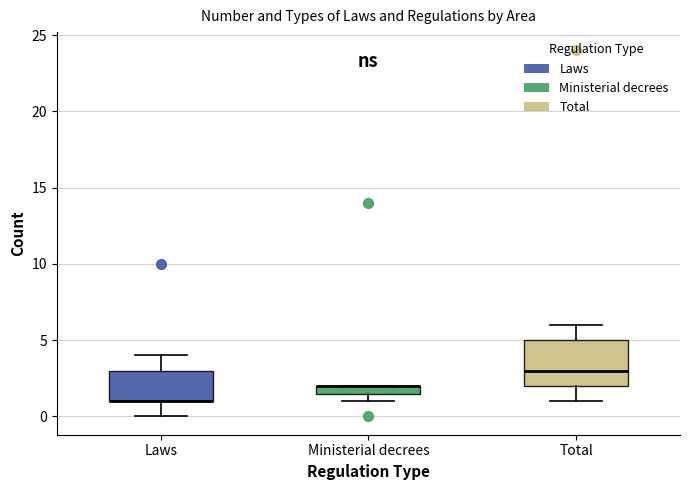

Where does the upper whisker of the box for Total end on the y-axis? The values are not printed on the chart, so give them approximately, as read against the axis.

6.0